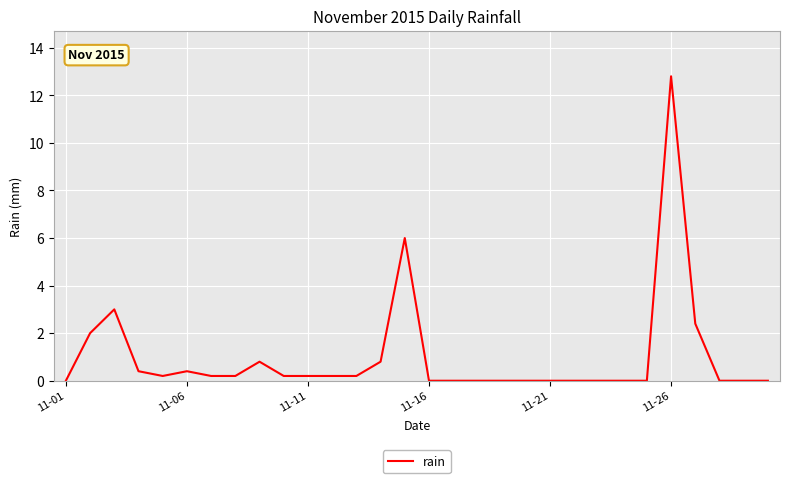

True or false: there are more than 2 points higher than both neighbors.

True